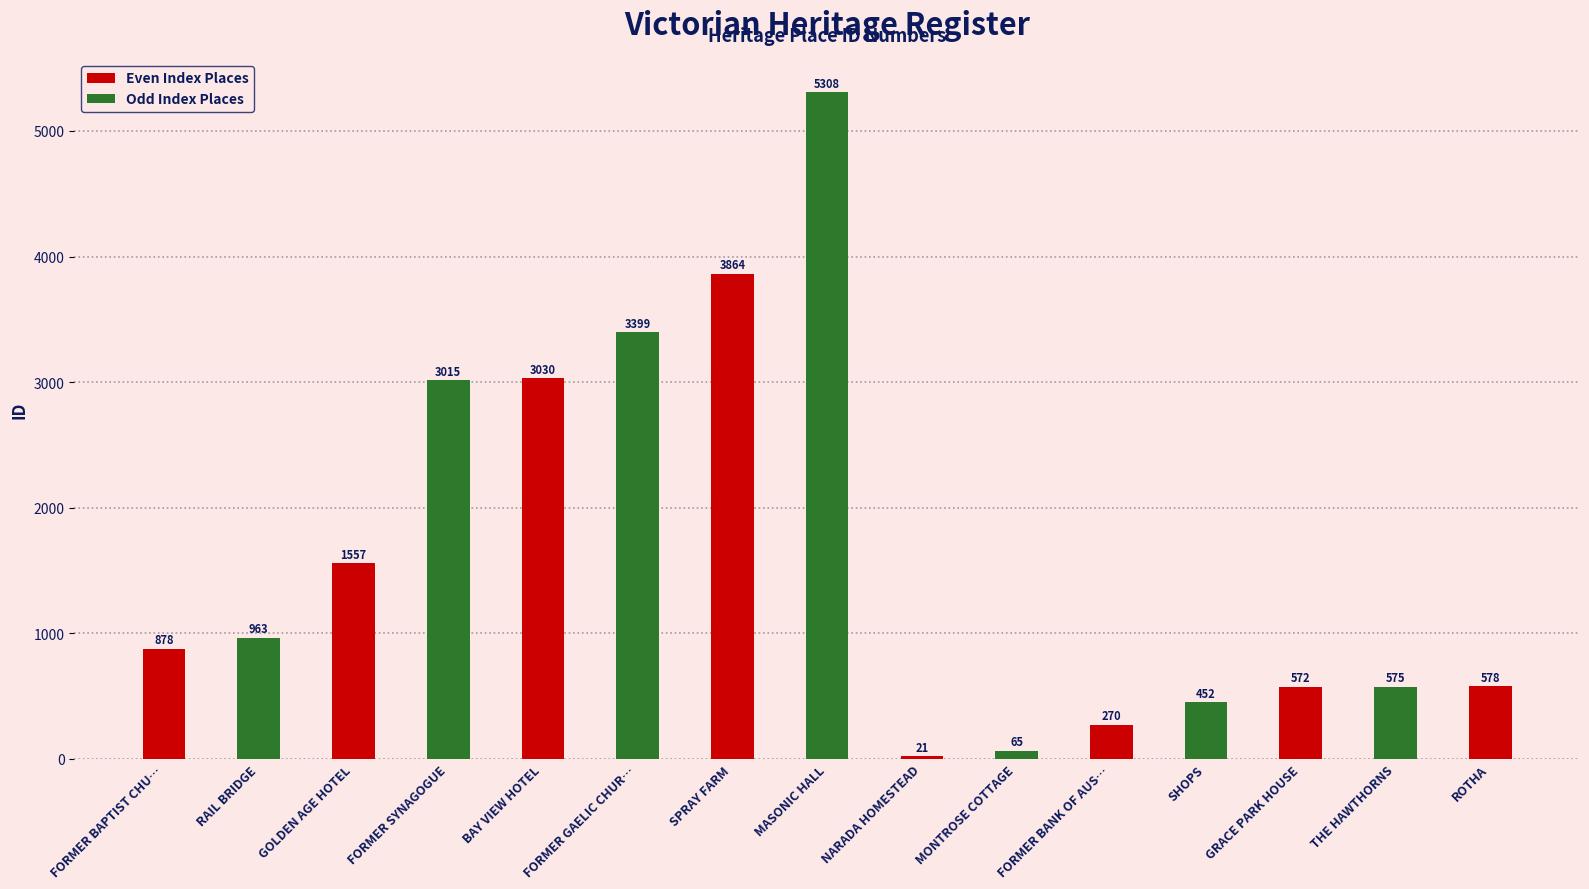

The chart shows a value of 3399 at FORMER GAELIC CHURCH. True or false?

True